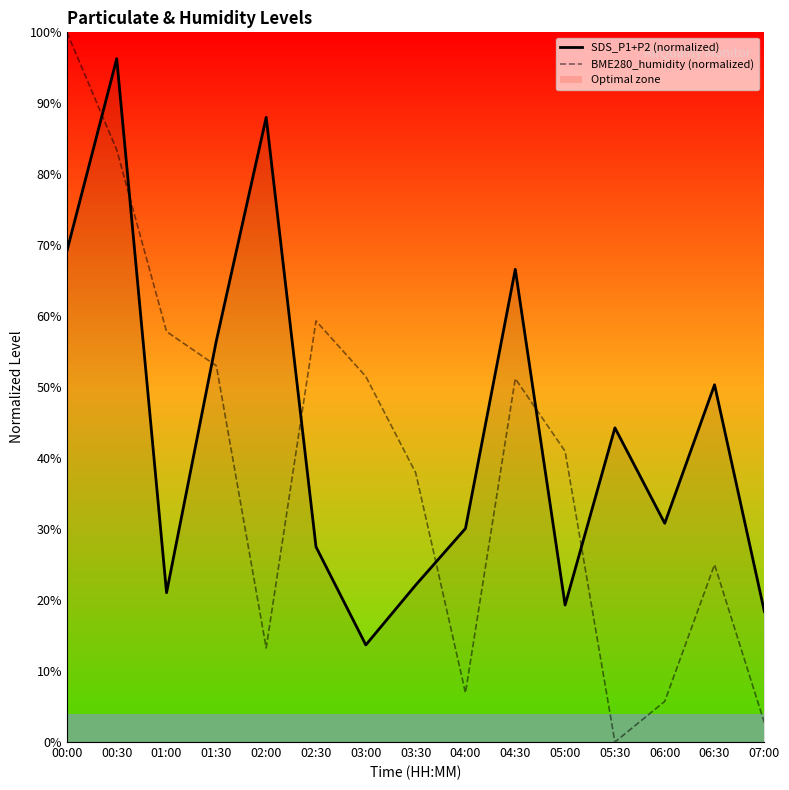

Which series changed the most between 00:30 and 01:30?

SDS_P1+P2 (normalized)